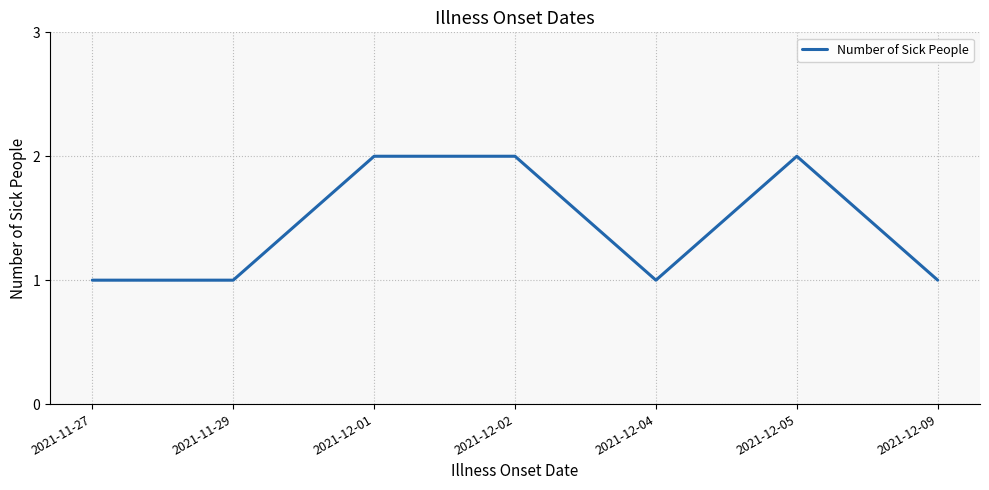

Approximately how many times larger is the value at 2021-12-01 compared to 2021-12-04?

2.0